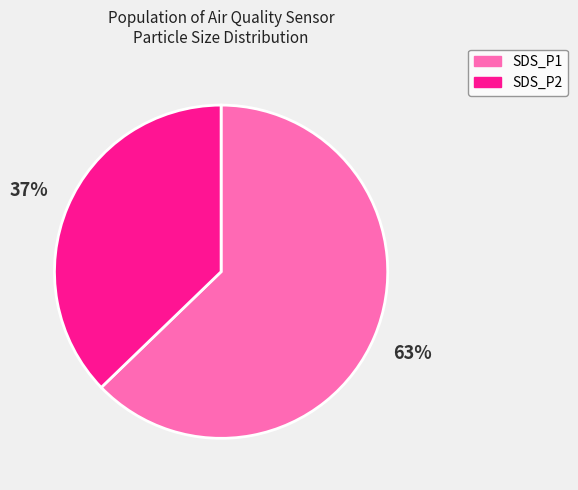

Which category accounts for the majority?

SDS_P1